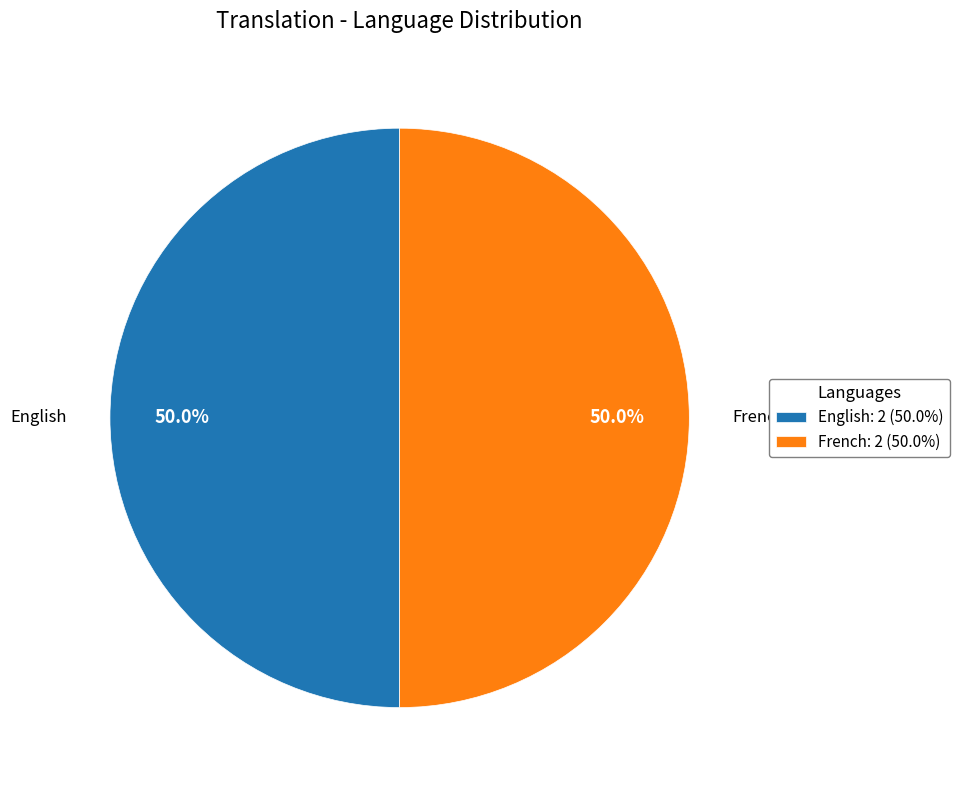

What is the ratio of the value at English to the value at French?

1.0